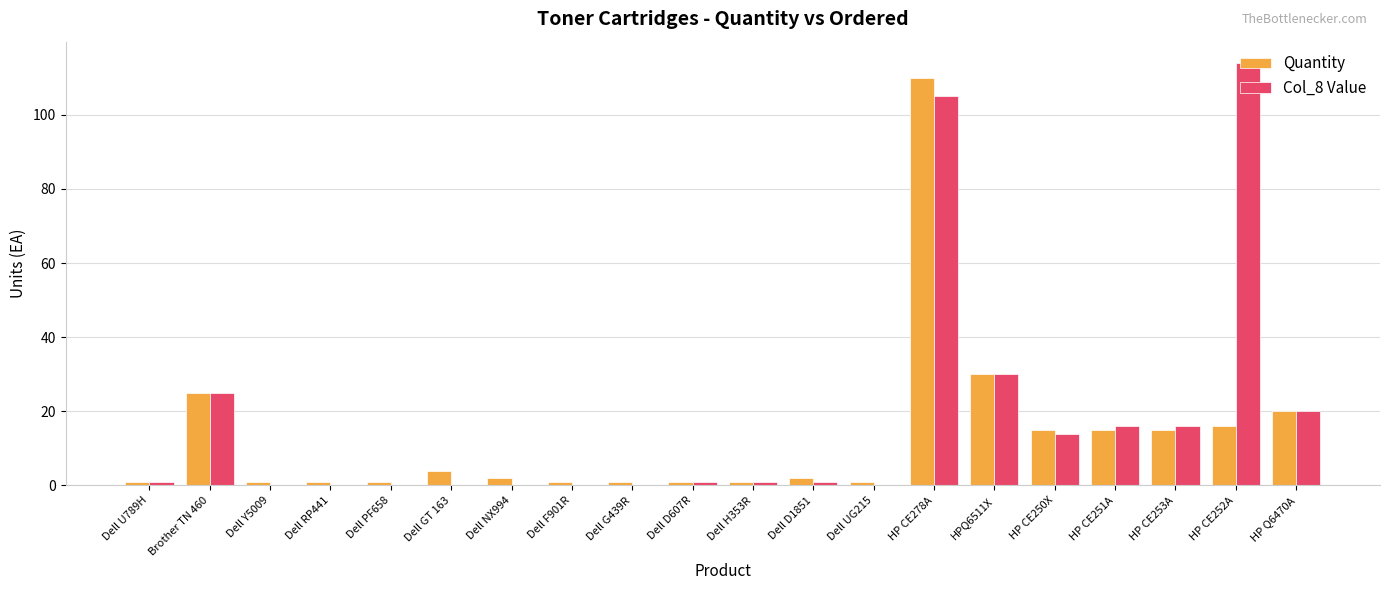

The Quantity series shows 1 at Dell F901R. True or false?

True